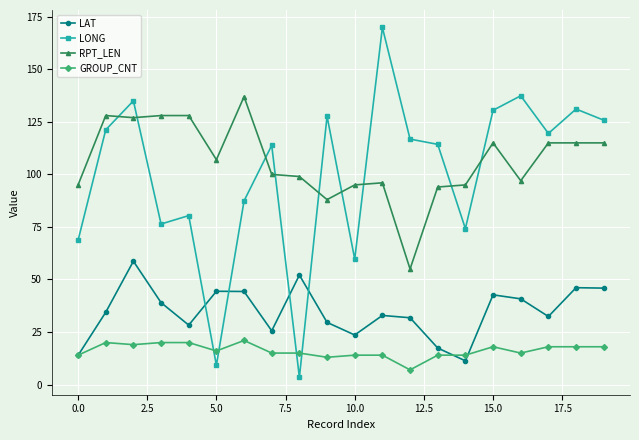

Which series has the largest total across all categories?

RPT_LEN